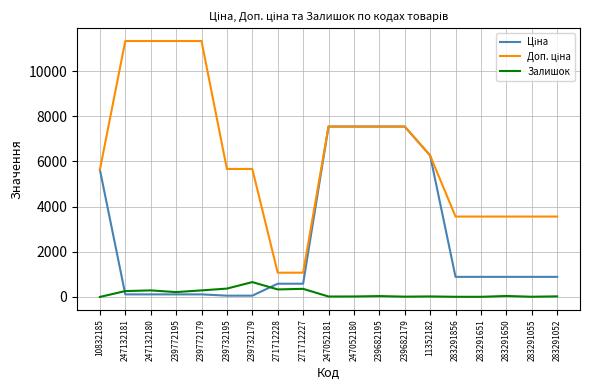

What is the greatest value displayed?

11334.0